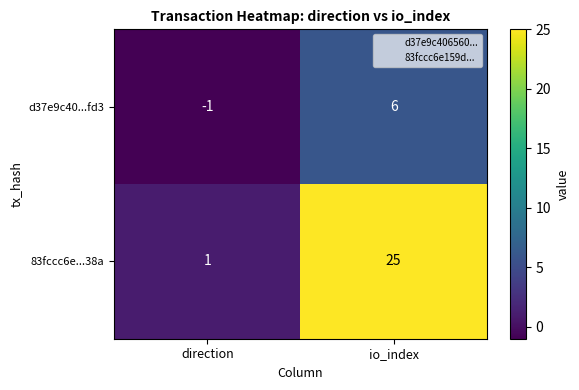

At which category is the sum across all series the highest?

io_index